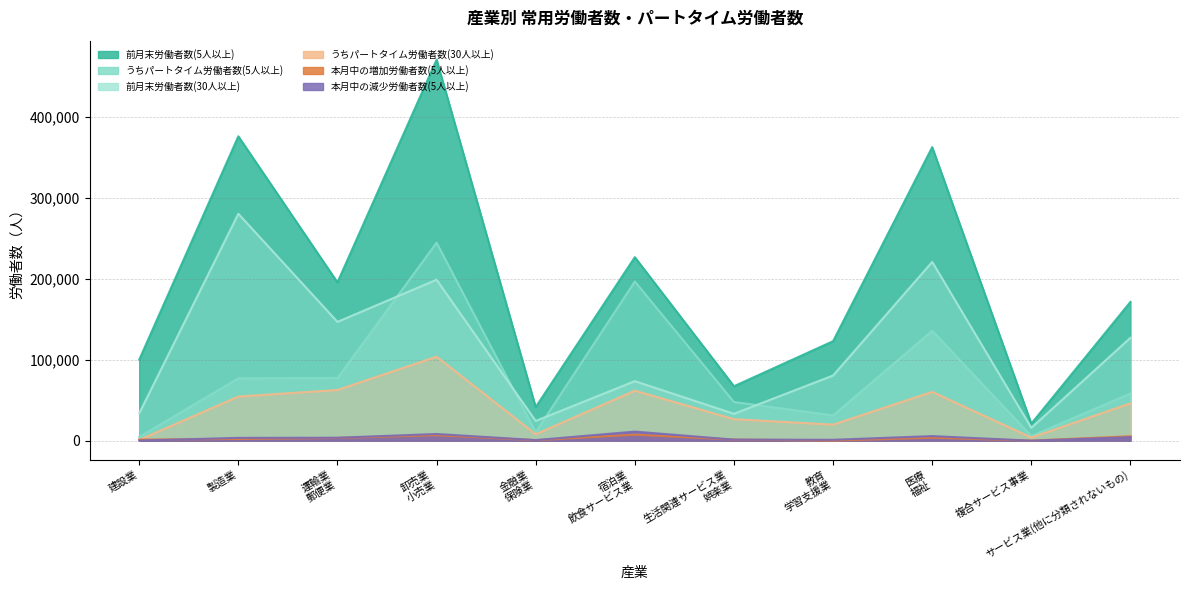

List the labels in order of 本月中の増加労働者数(5人以上) value, largest first.

宿泊業 飲食サービス業, 卸売業 小売業, サービス業(他に分類されないもの), 医療 福祉, 運輸業 郵便業, 製造業, 建設業, 生活関連サービス業 娯楽業, 金融業 保険業, 教育 学習支援業, 複合サービス事業